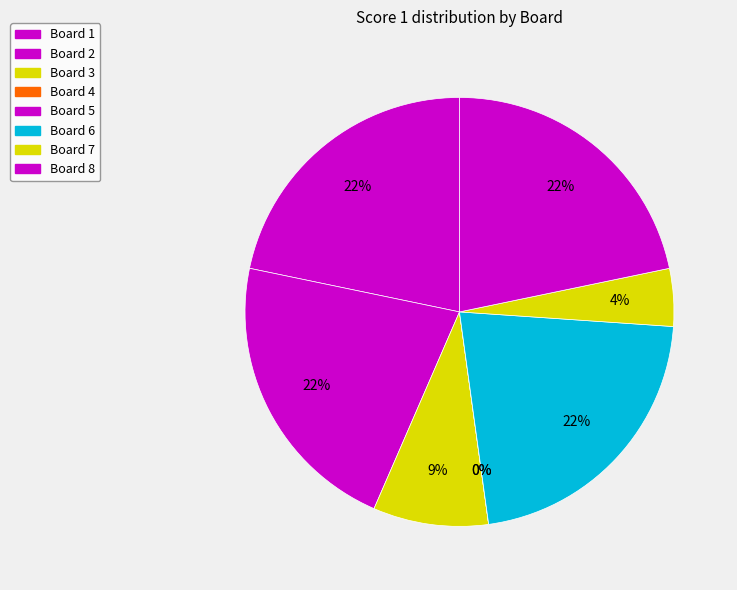

Rank the categories by value from lowest to highest.

Board 4, Board 5, Board 7, Board 3, Board 1, Board 2, Board 6, Board 8